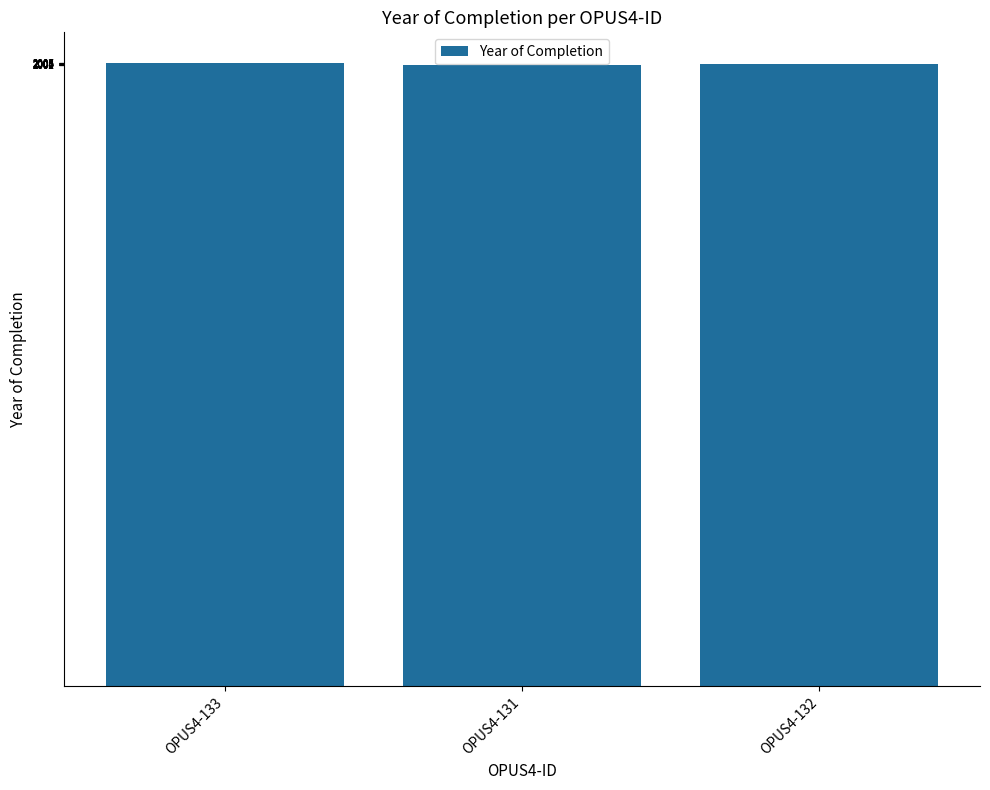

At which label is the value closest to 2004?

OPUS4-132